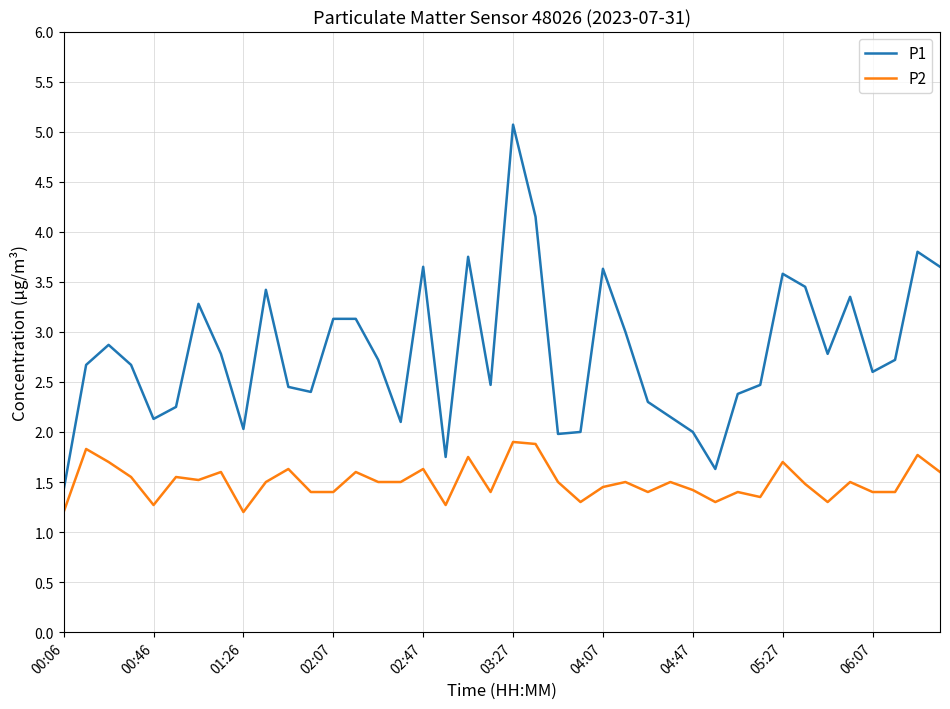

Which series has the largest total across all categories?

P1